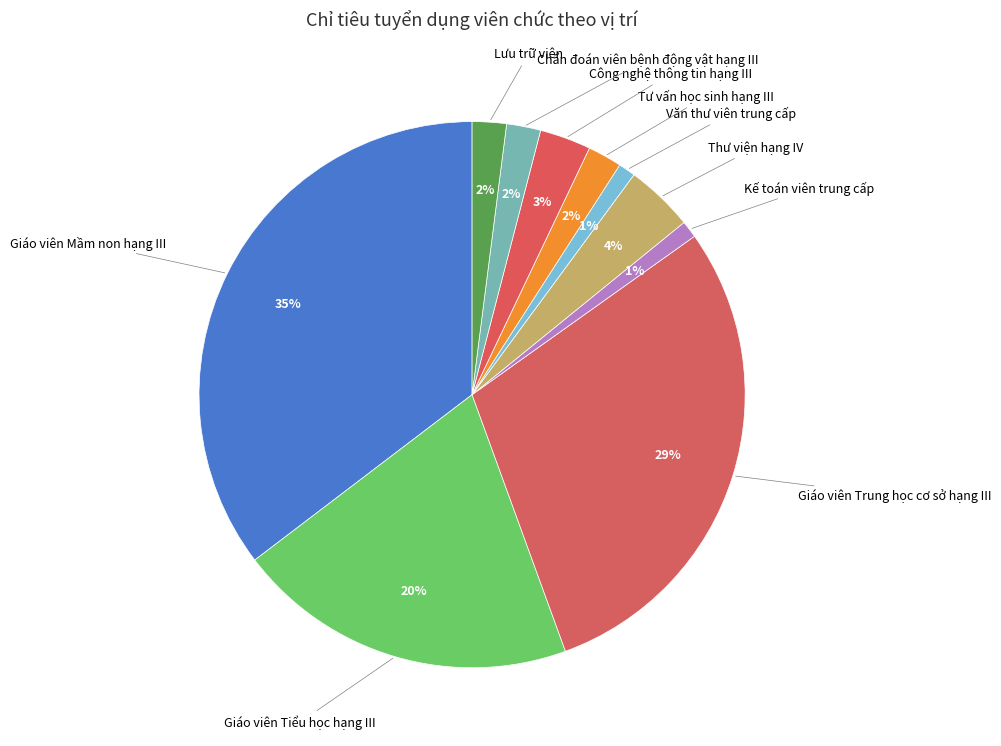

Is it true that Văn thư viên trung cấp is 1% of the pie?

True